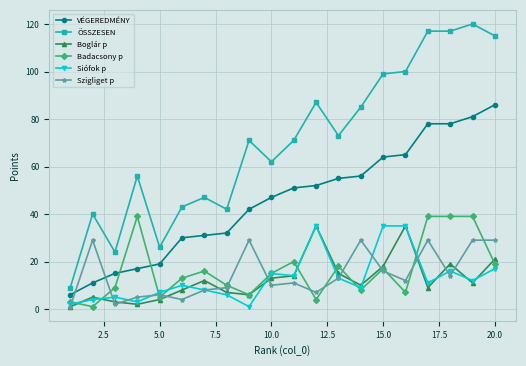

After their last crossing, which series has the higher values: Siófok p or Badacsony p?

Badacsony p